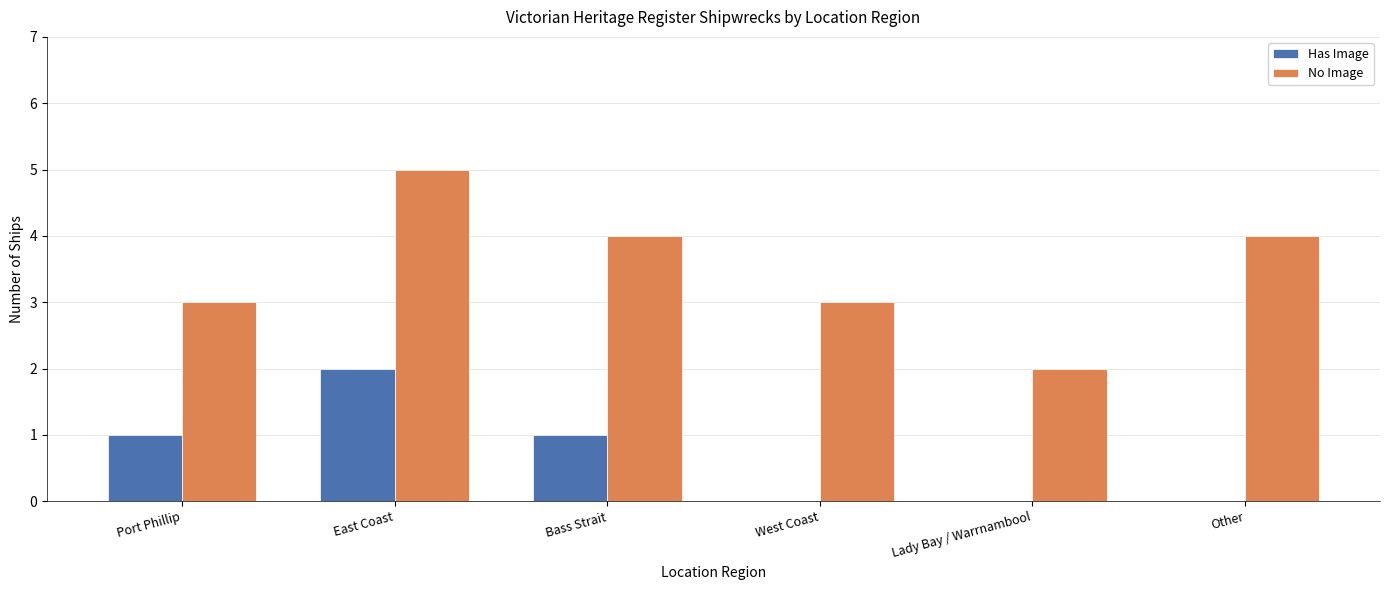

Is it true that No Image equals 6 at Bass Strait?

False